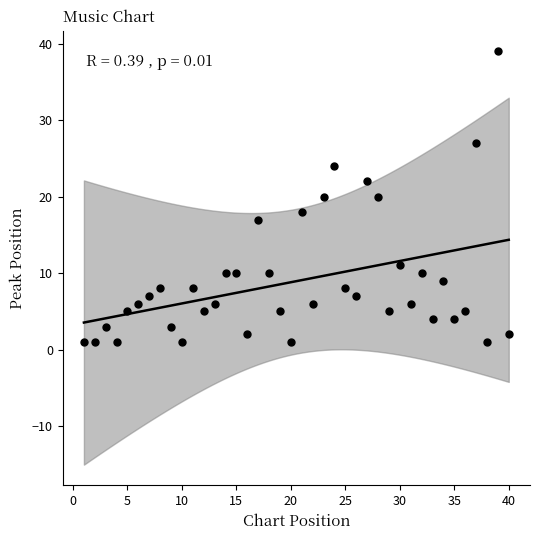

What is the range of X values (max minus min)?

39